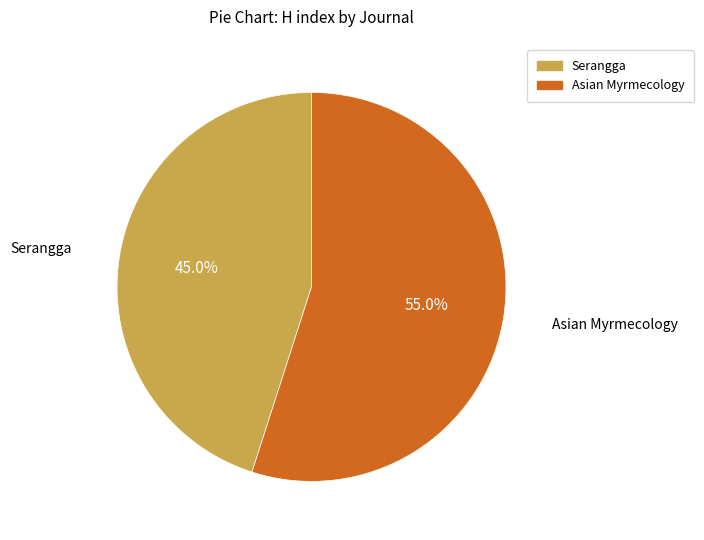

How many slices are in this pie chart?

2